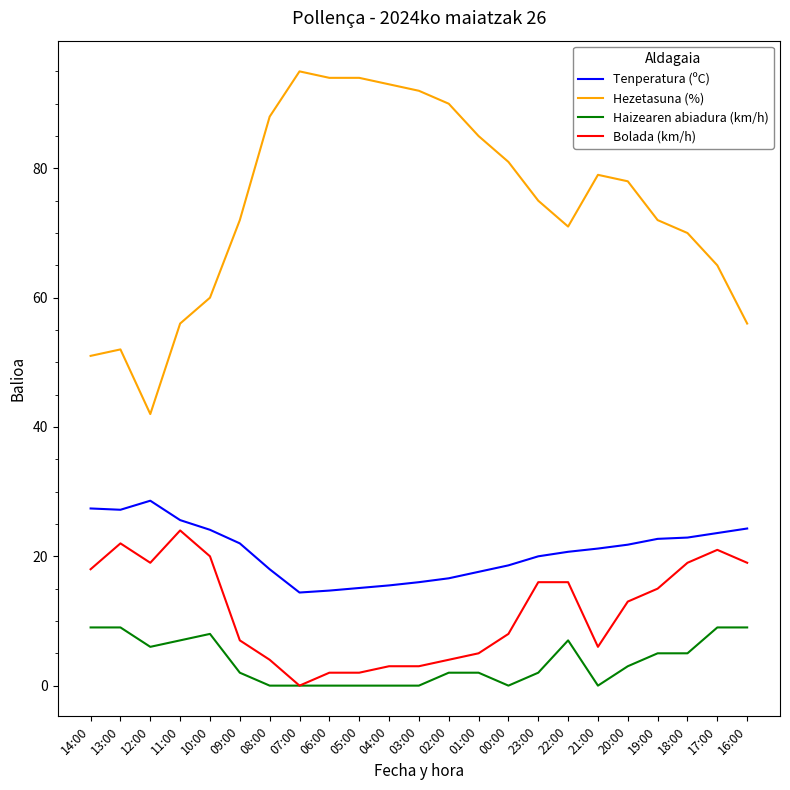

What is the maximum value shown in the chart?

95.0